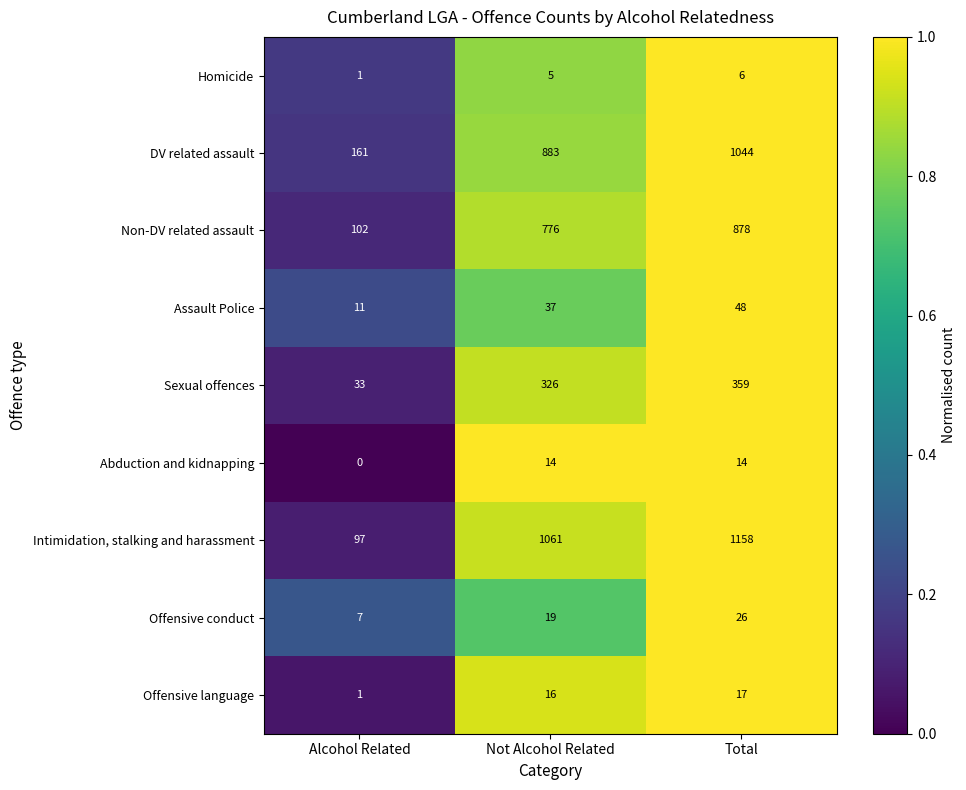

Which series has the largest total across all categories?

Intimidation, stalking and harassment